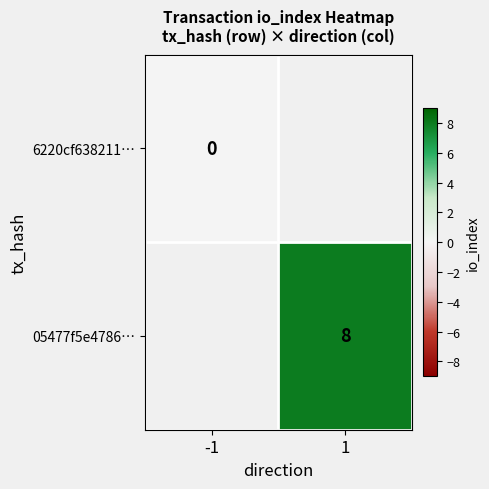

Is it true that 05477f5e4786… equals 11 at 1?

False